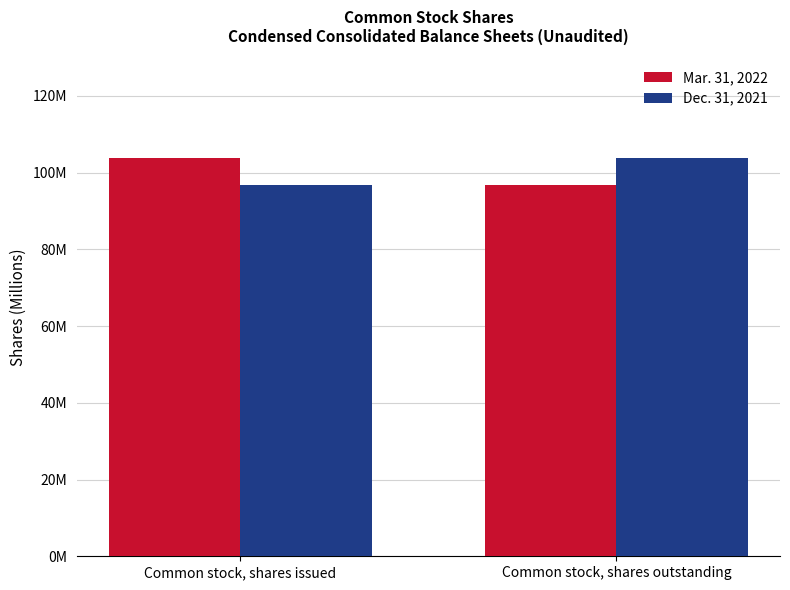

The Mar. 31, 2022 series shows 170.5 at Common stock, shares issued. True or false?

False